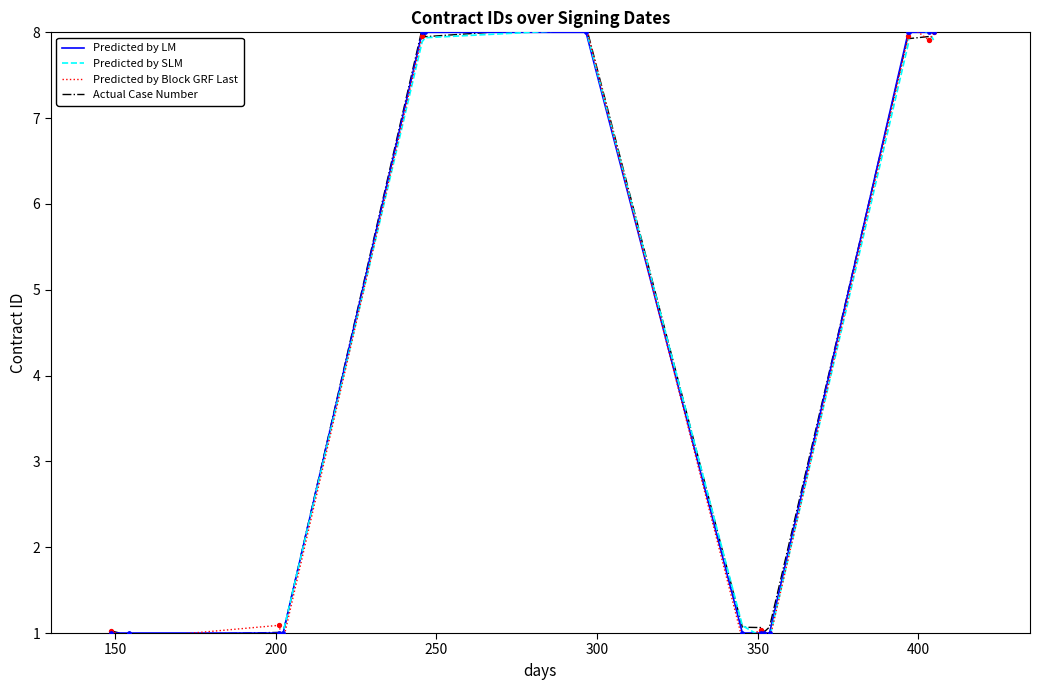

Is the value of Predicted by Block GRF Last at 350 greater than the value of Predicted by SLM at 11?

Yes